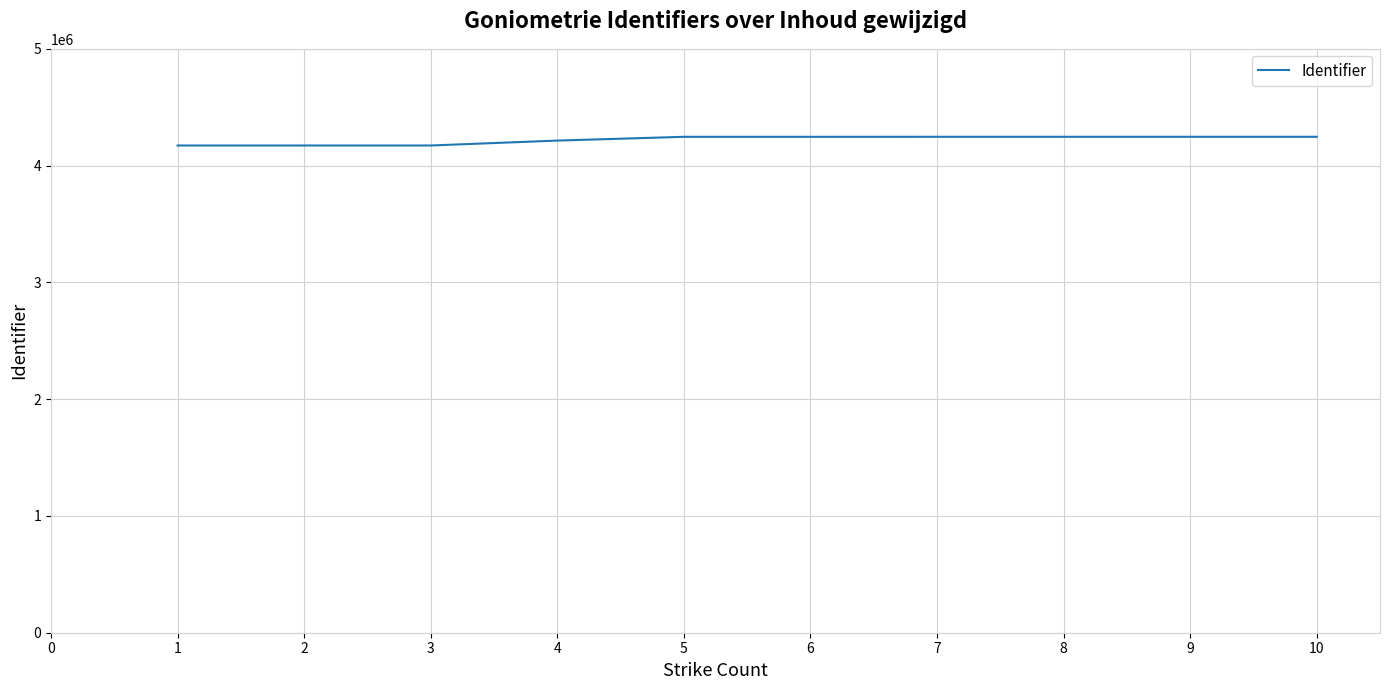

What is the sum of all values?

42211198